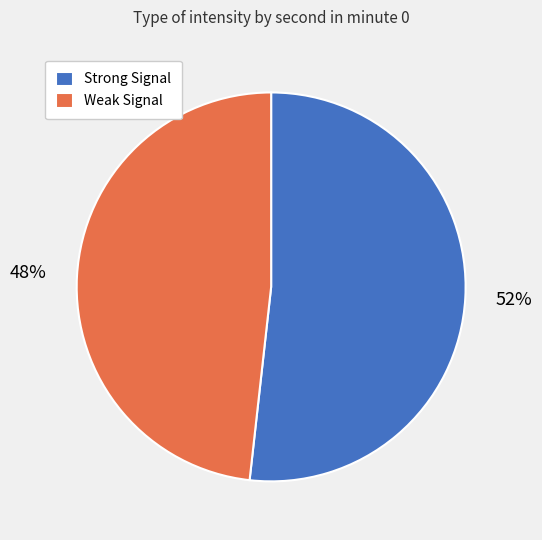

Which slice represents more than half of the pie?

Strong Signal